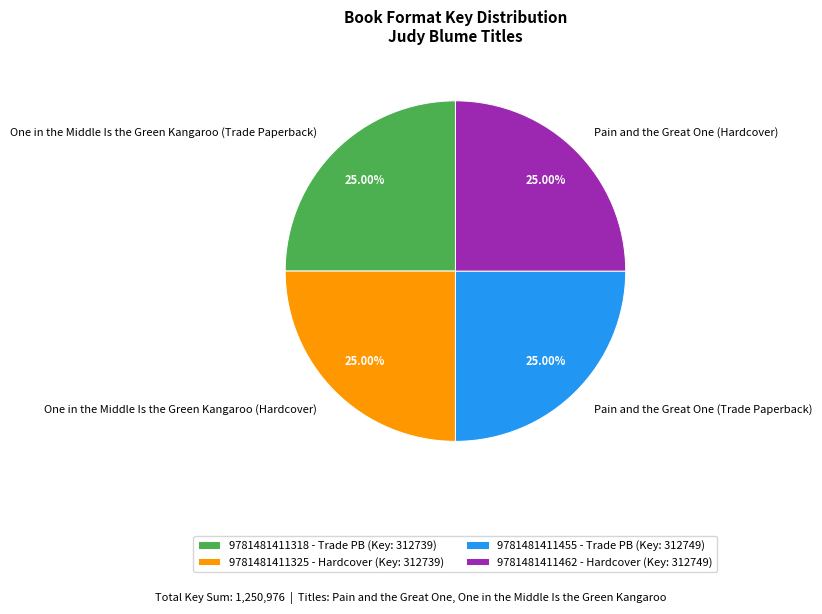

How many slices are in this pie chart?

4